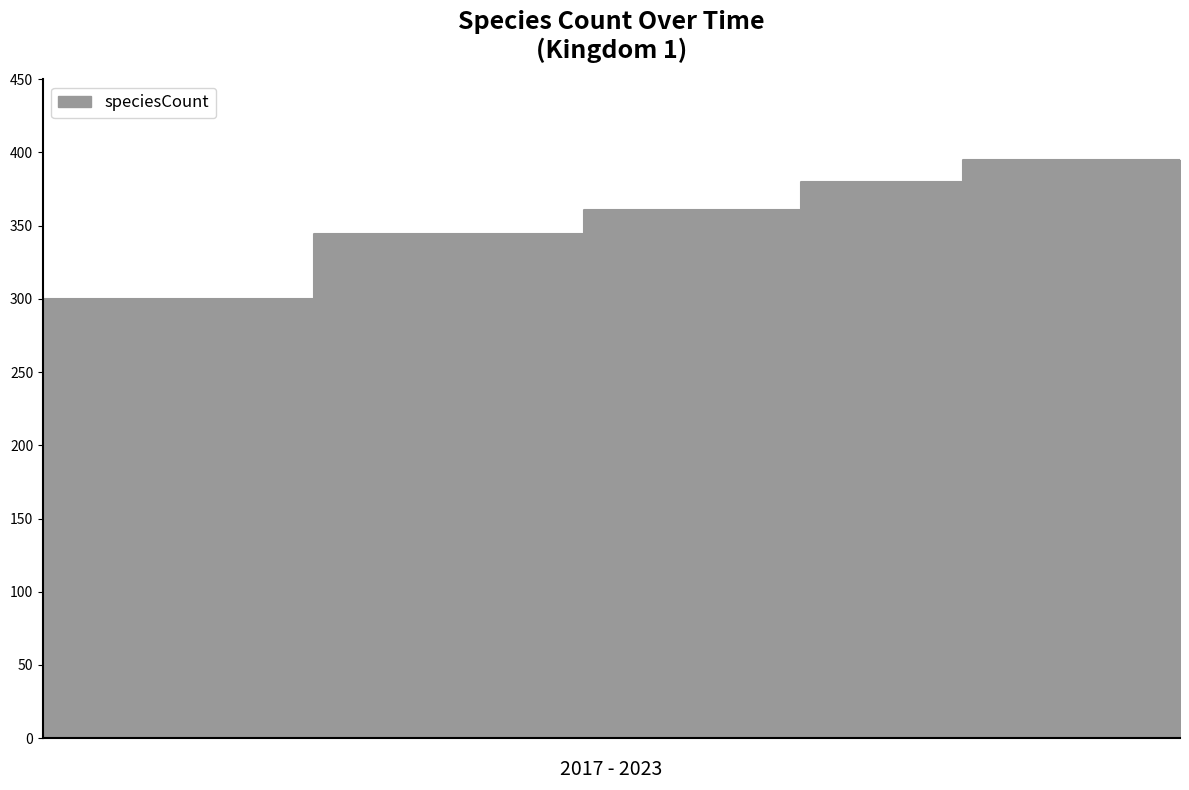

How many distinct data groups are displayed?

1